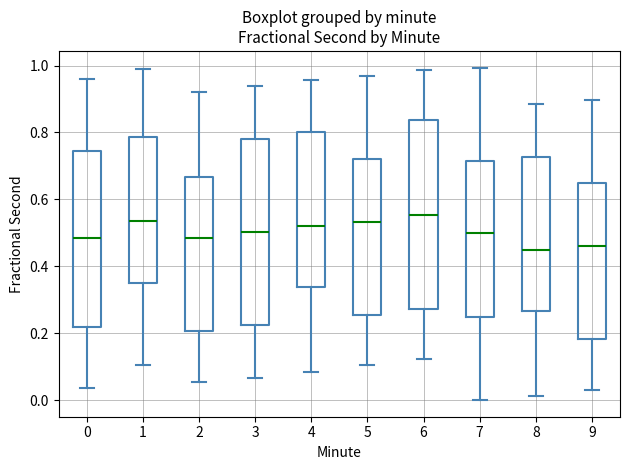

Reading left to right, transcribe this box plot: for each box, give where its median line is, the range the box spans, and where its two whiskers end, as read against the y-axis. The values are not printed on the chart, so give them approximately, as read against the axis.

0: median 0.48, box 0.22 to 0.74, whiskers 0.04 to 0.96
1: median 0.54, box 0.36 to 0.78, whiskers 0.10 to 1.00
2: median 0.48, box 0.20 to 0.66, whiskers 0.06 to 0.92
3: median 0.50, box 0.22 to 0.78, whiskers 0.06 to 0.94
4: median 0.52, box 0.34 to 0.80, whiskers 0.08 to 0.96
5: median 0.54, box 0.26 to 0.72, whiskers 0.10 to 0.96
6: median 0.56, box 0.28 to 0.84, whiskers 0.12 to 0.98
7: median 0.50, box 0.24 to 0.72, whiskers 0.00 to 1.00
8: median 0.44, box 0.26 to 0.72, whiskers 0.02 to 0.88
9: median 0.46, box 0.18 to 0.64, whiskers 0.04 to 0.90